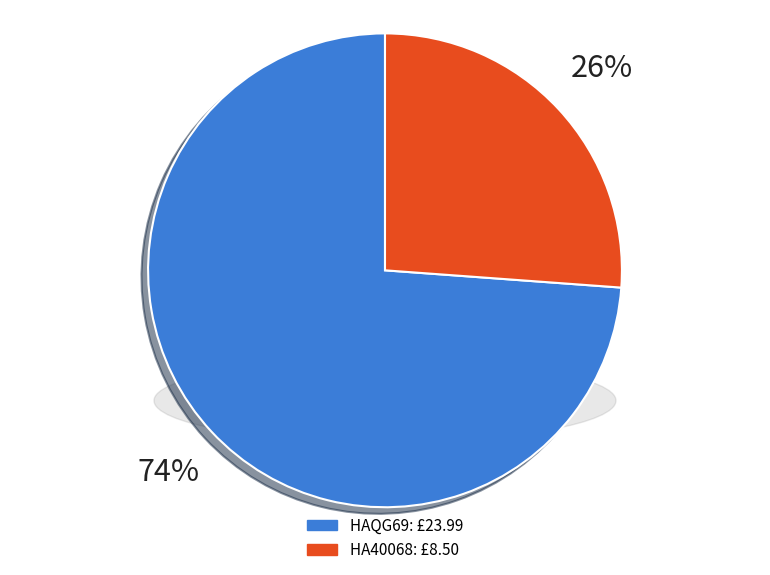

How much of the chart is everything except HA40068?

73.8%